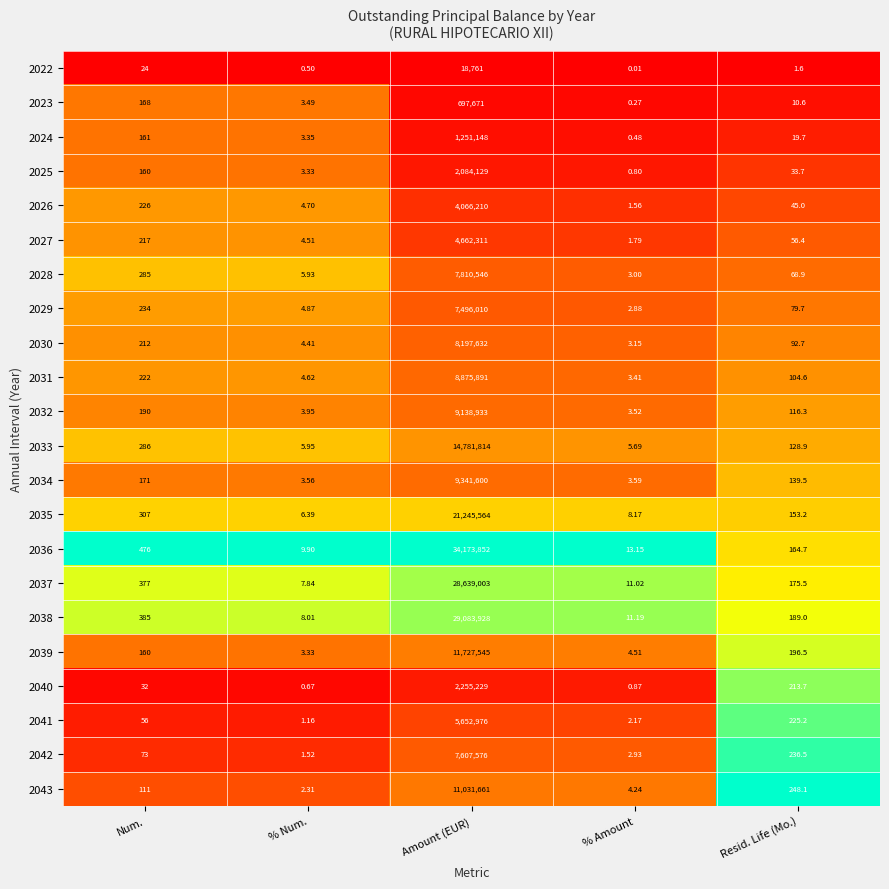

Which label corresponds to the smallest value in the chart?

% Amount